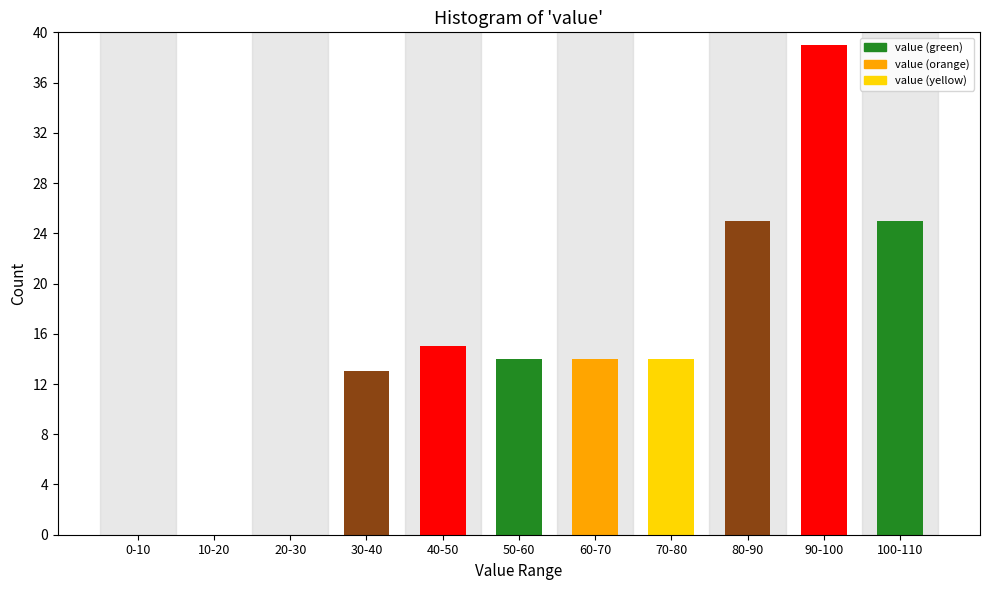

Reading right to left, extract all data points from this chart.

100-110=25	90-100=39	80-90=25	70-80=14	60-70=14	50-60=14	40-50=15	30-40=13	20-30=0	10-20=0	0-10=0